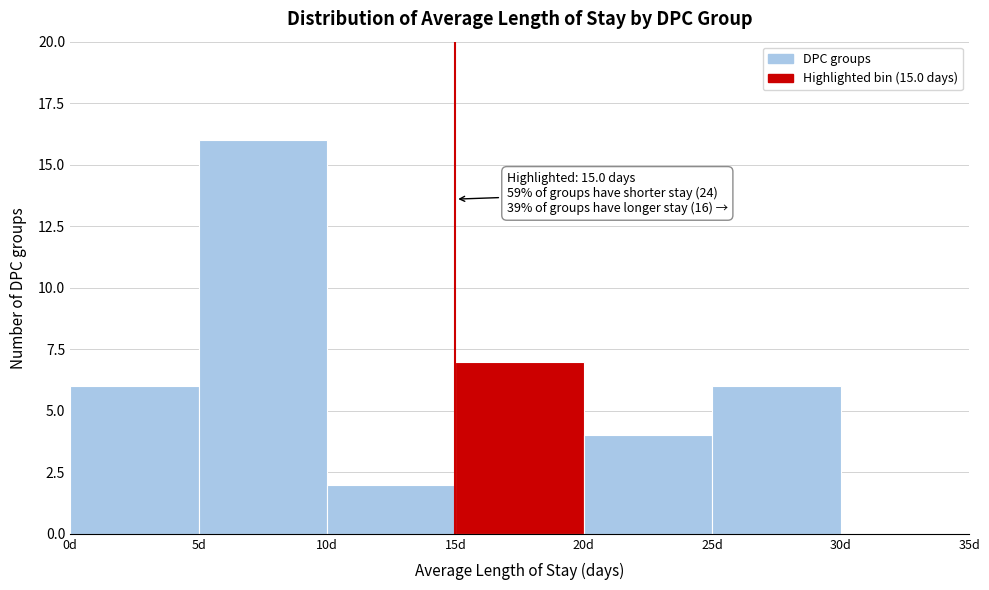

Which range on the x-axis has the tallest bar?

5 to 10